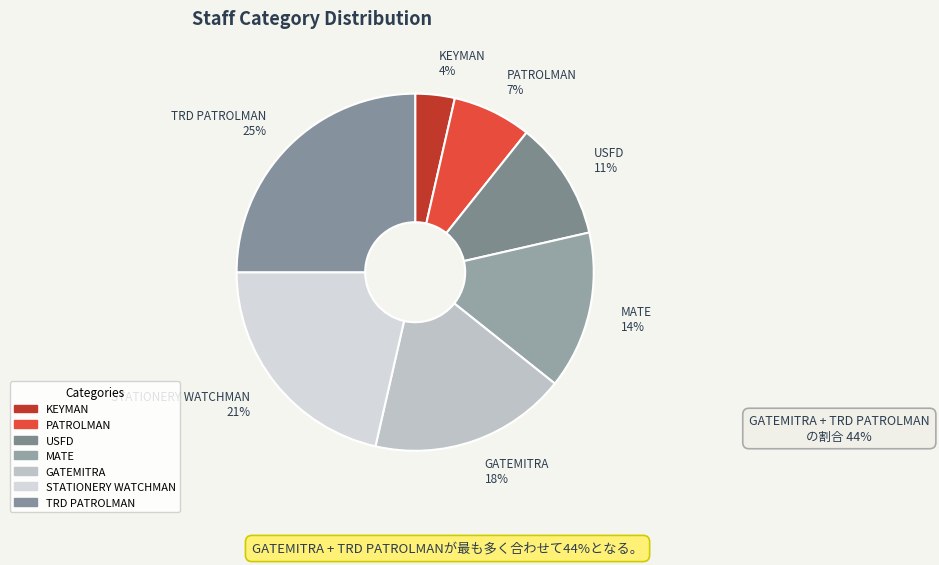

Is there any slice that represents more than half of the pie?

No